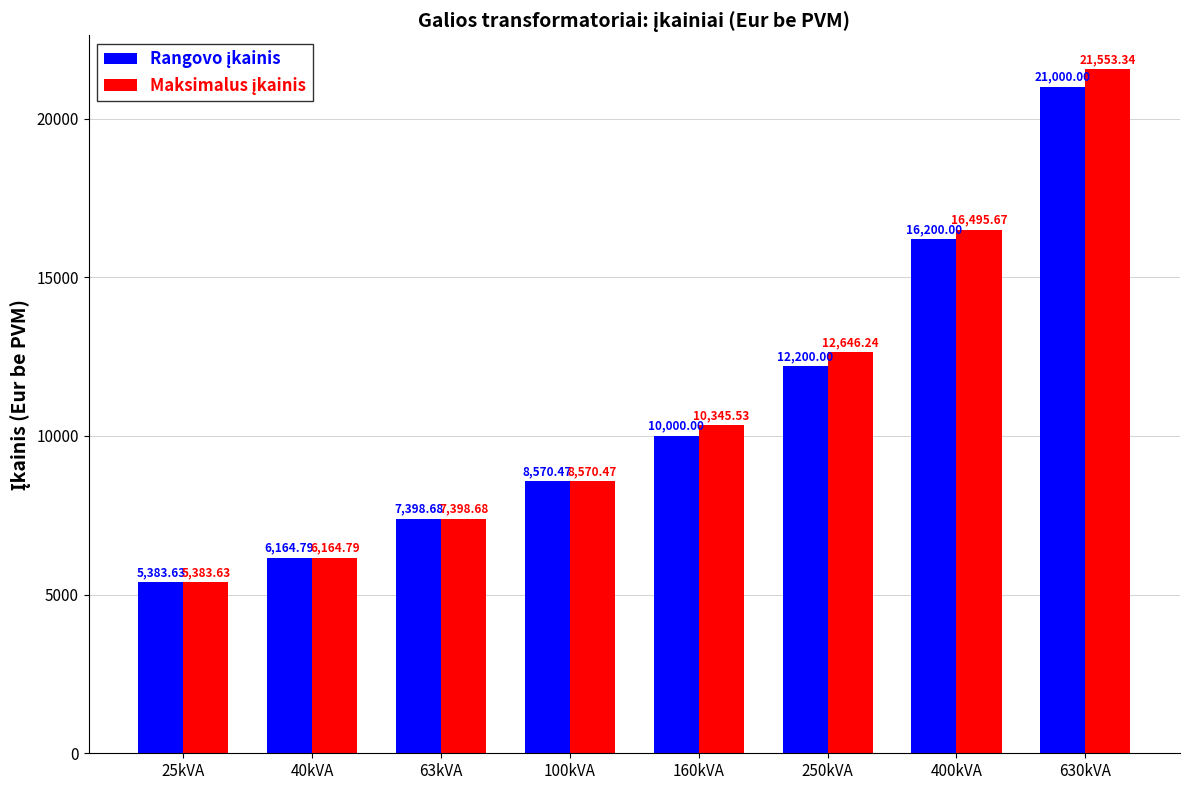

At which category is the sum across all series the highest?

630kVA